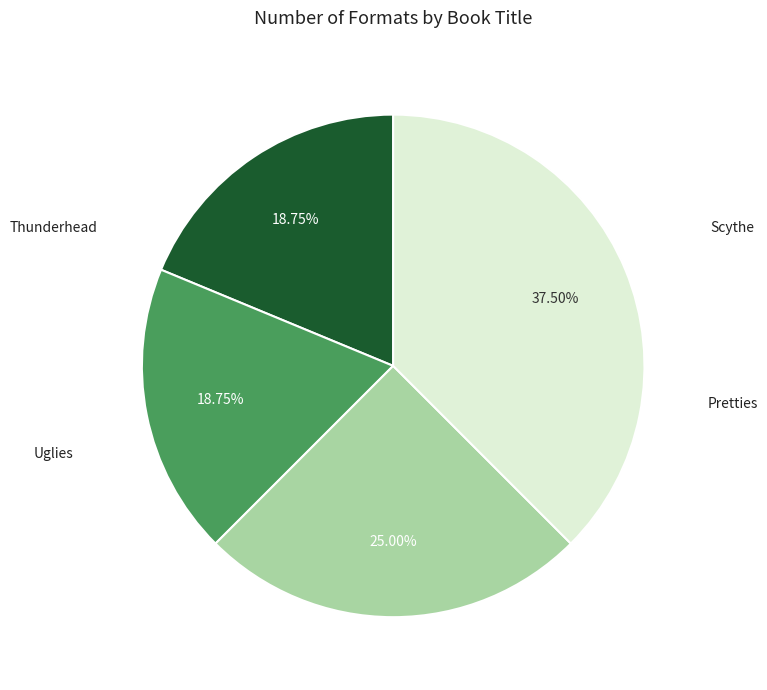

Is there a majority slice in this chart?

No